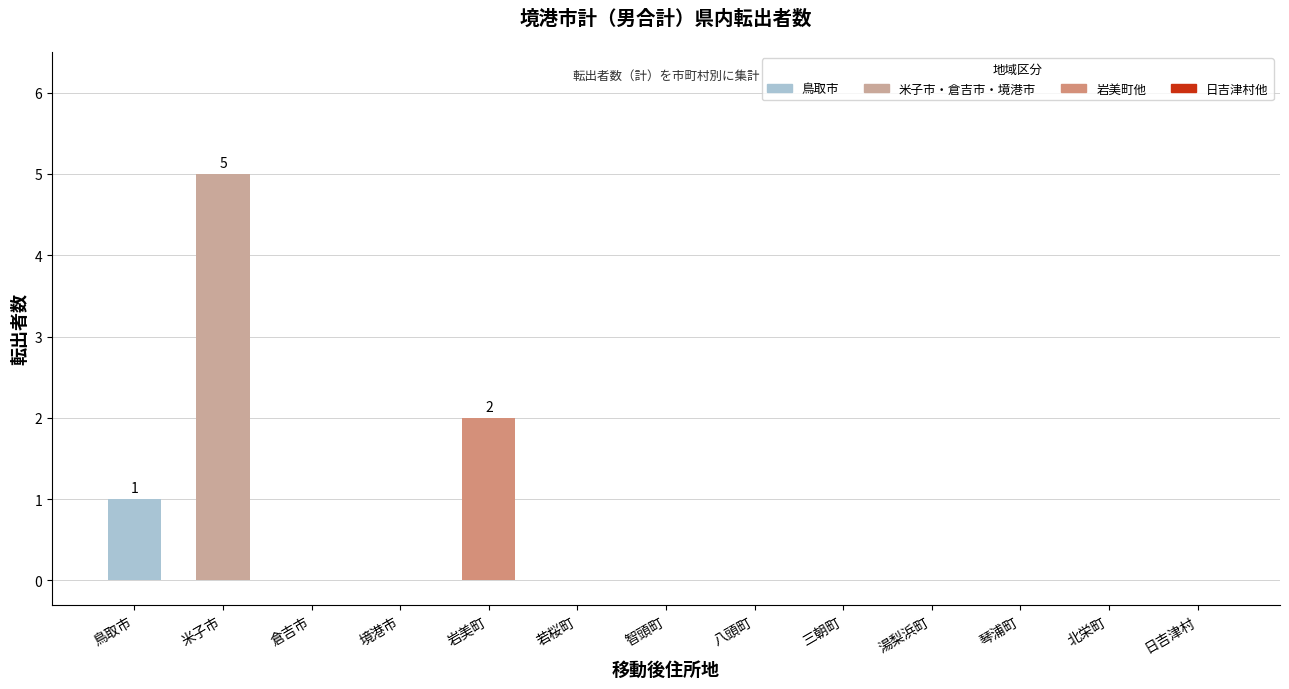

The value at 北栄町 is 0. True or false?

True